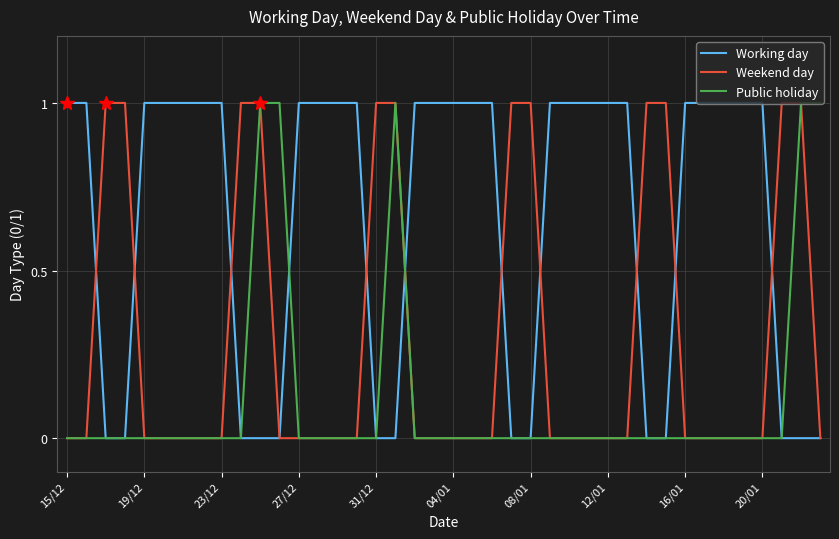

List the series in order of their overall mean, highest first.

Working day, Weekend day, Public holiday